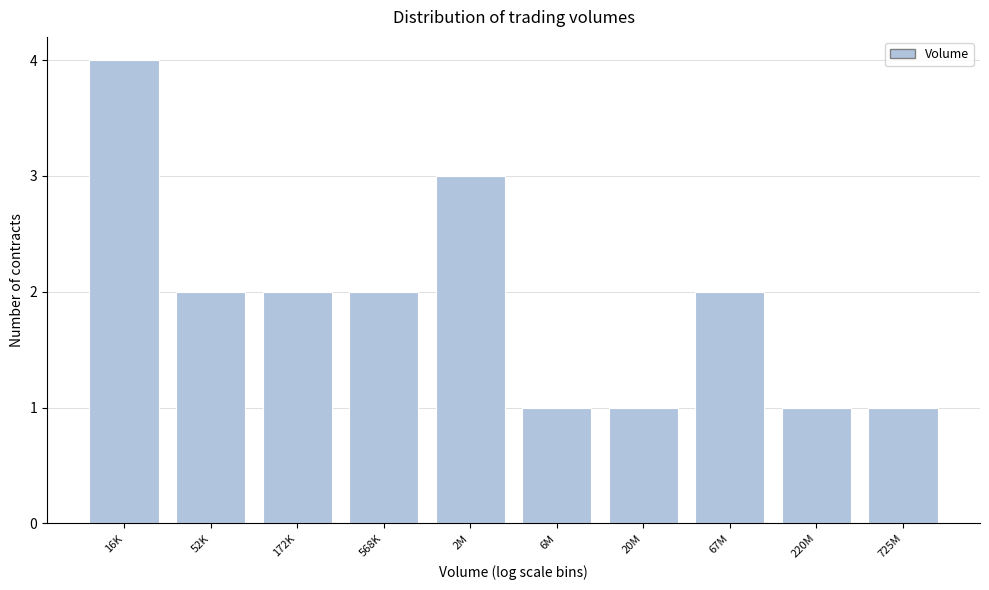

Reading left to right, list all the values displayed in this chart.

16K=4	52K=2	172K=2	568K=2	2M=3	6M=1	20M=1	67M=2	220M=1	725M=1